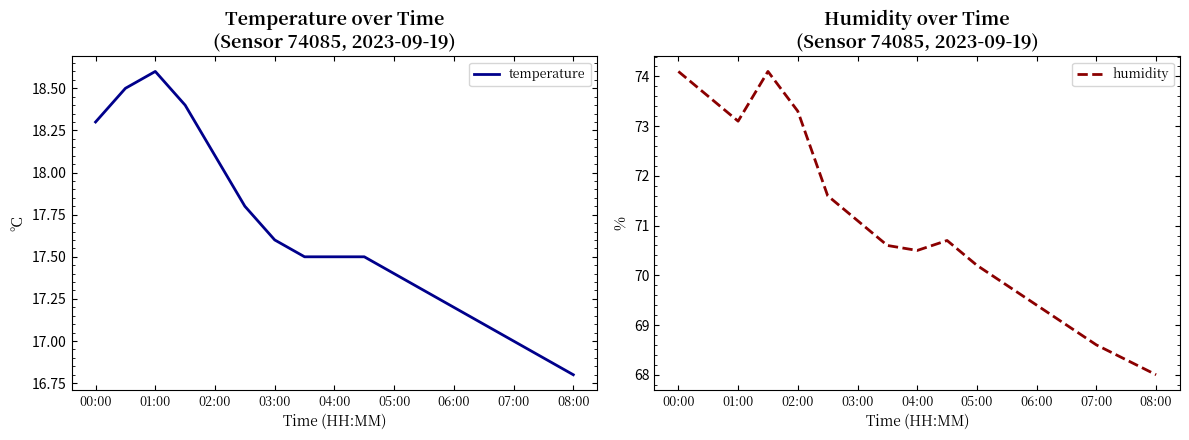

How many data points does each series have?

17